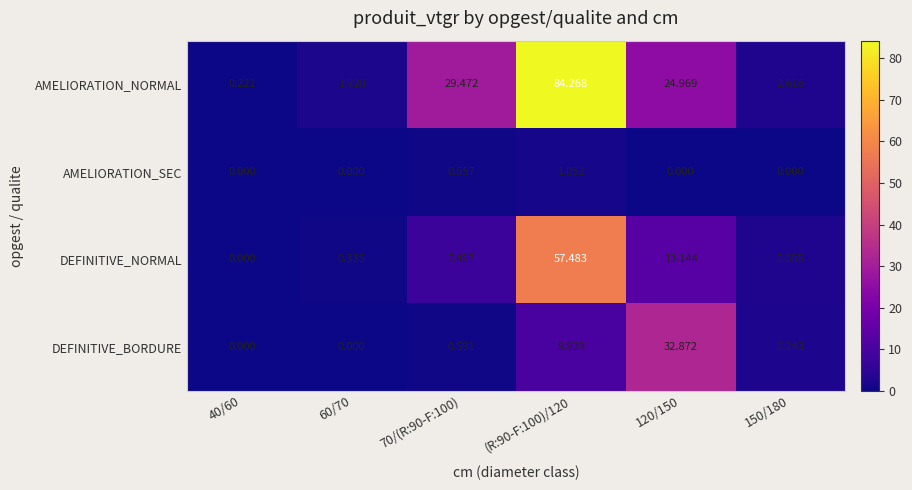

How many distinct data groups are displayed?

4